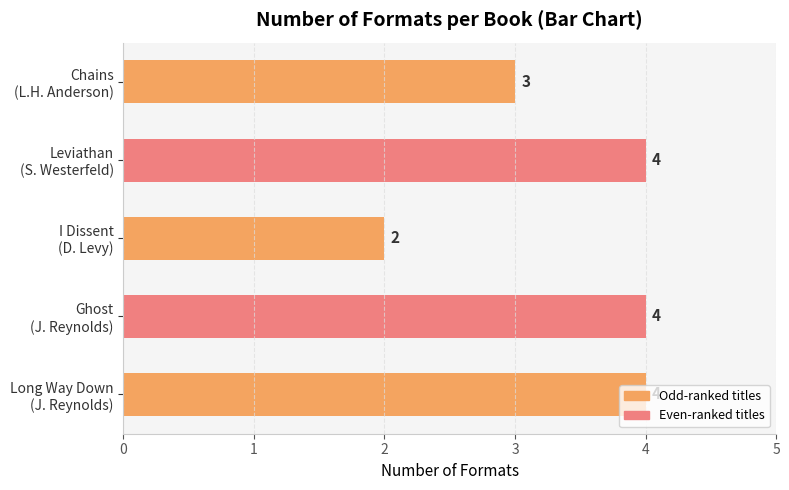

What is the greatest value displayed?

4